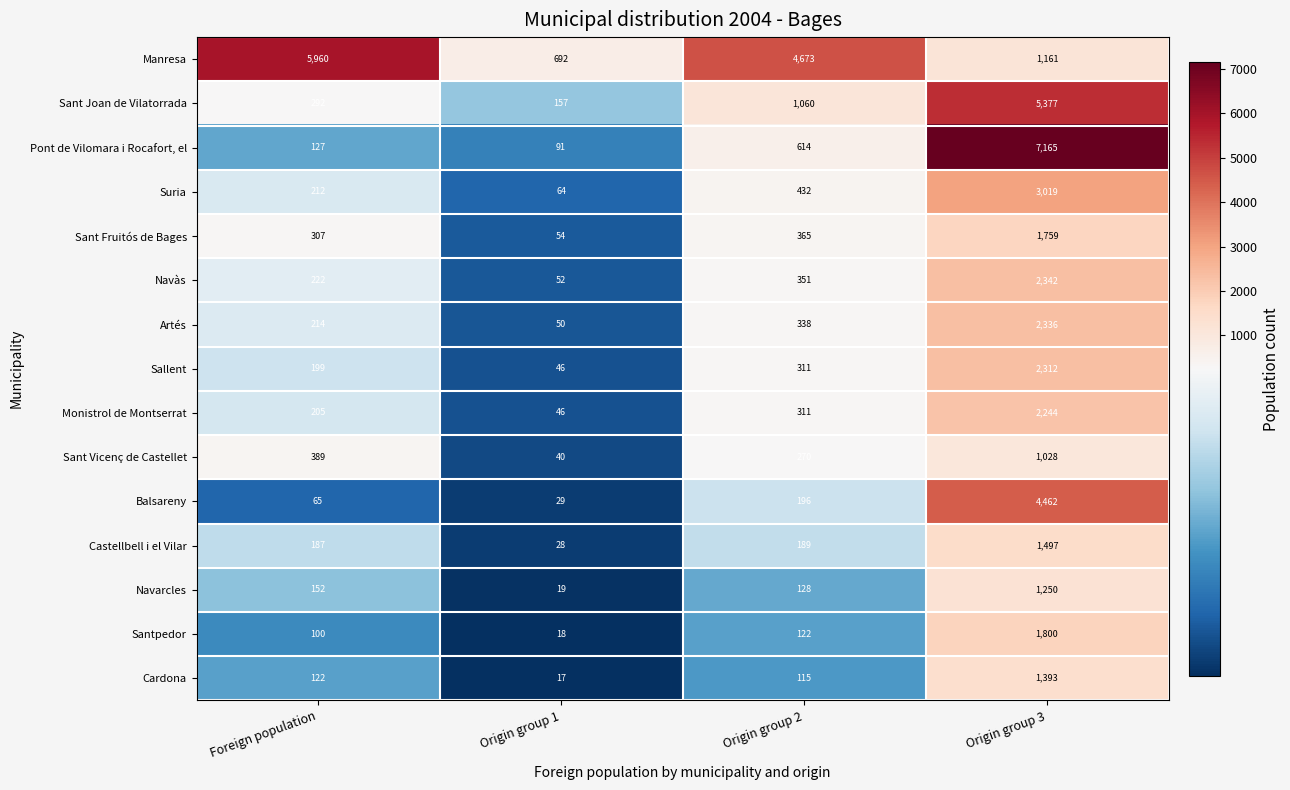

True or false: Navàs has a value of 2342 at Origin group 3.

True